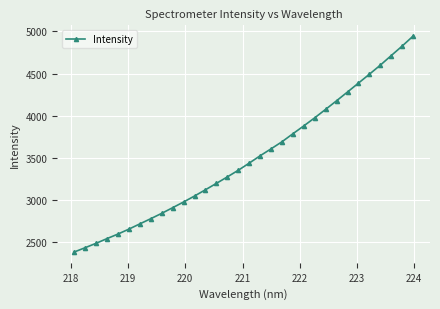

What is the value of the 23rd point from the left?

3976.8